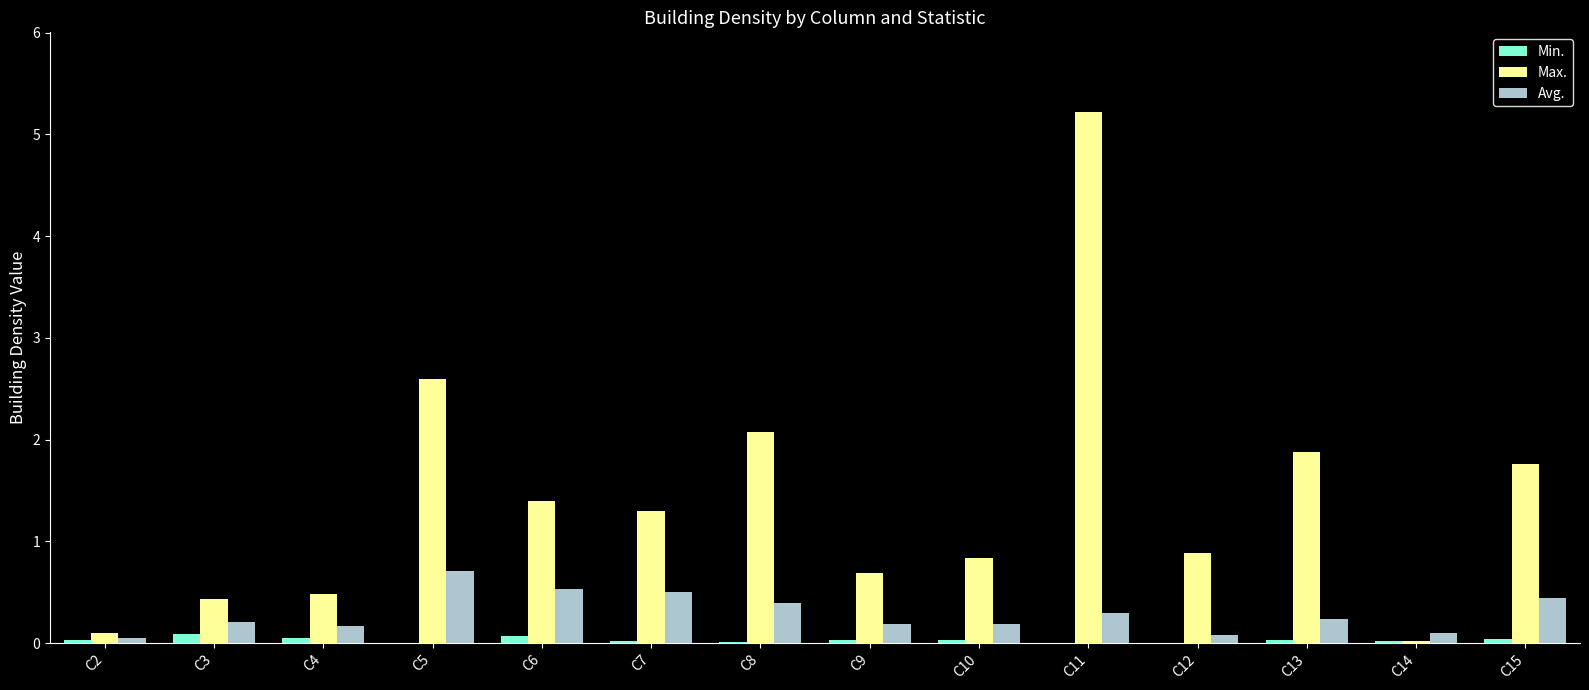

True or false: Max. has a value of 1.4 at C6.

True